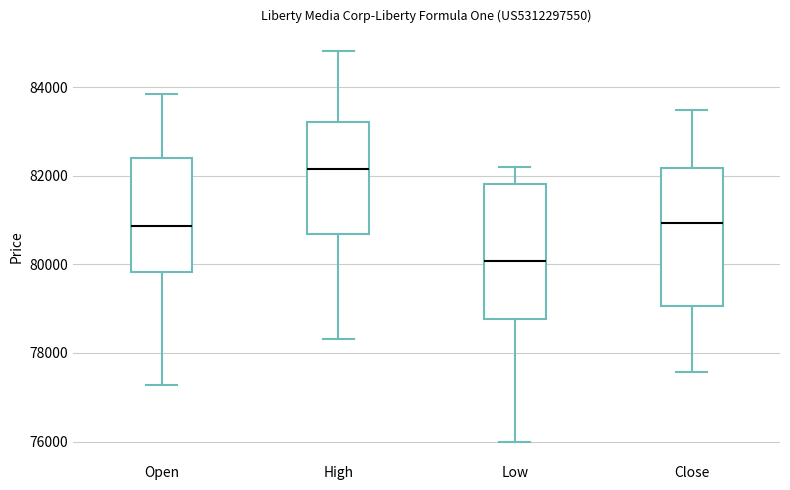

Where does the upper whisker of the box for High end on the y-axis? The values are not printed on the chart, so give them approximately, as read against the axis.

84800